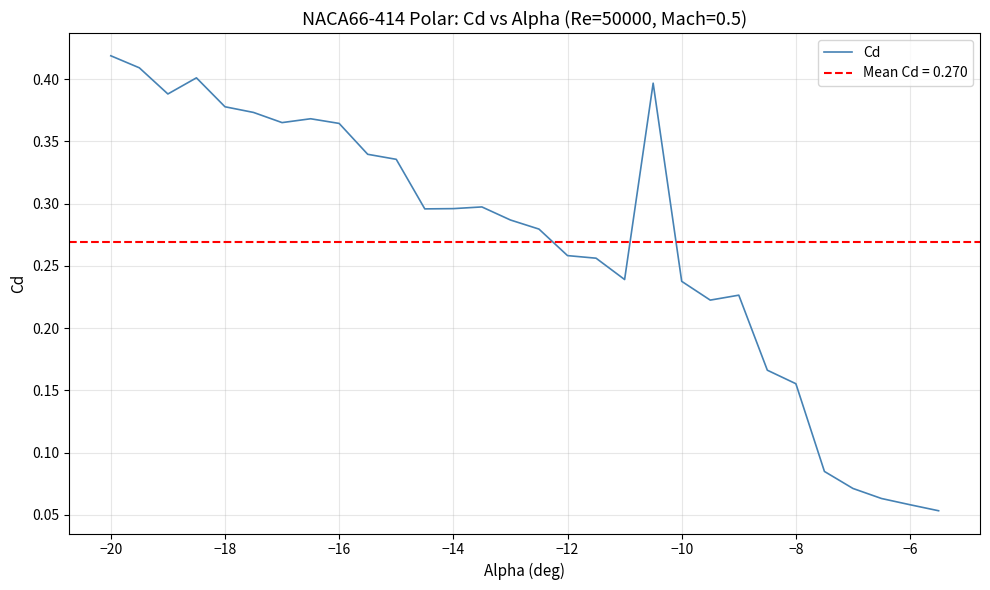

What is the maximum value shown in the chart?

0.4